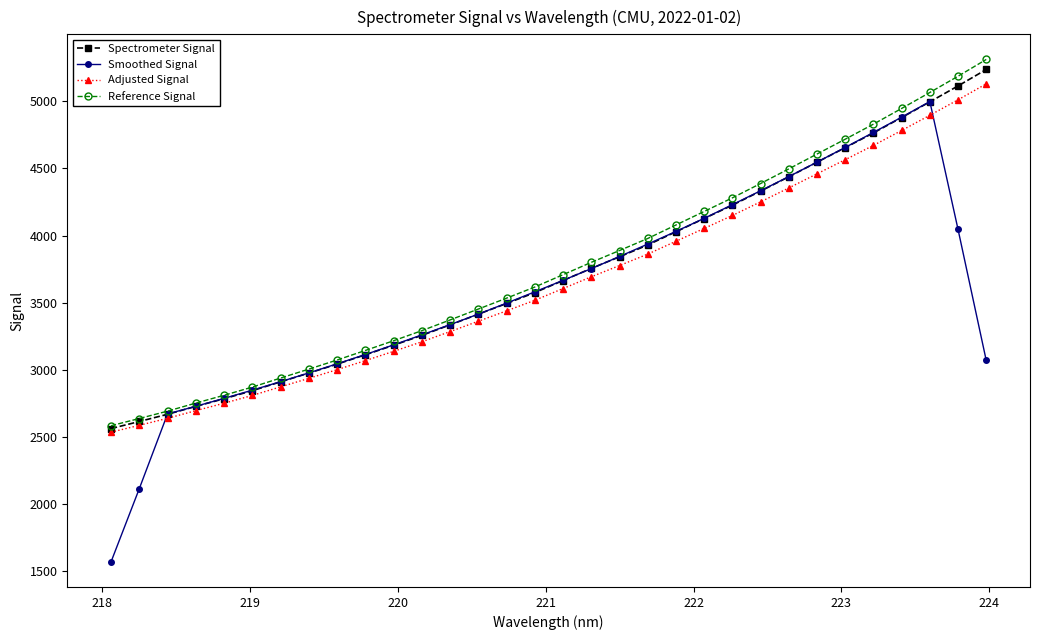

What is the value of the Spectrometer Signal point at the 5th from the left?

2784.5